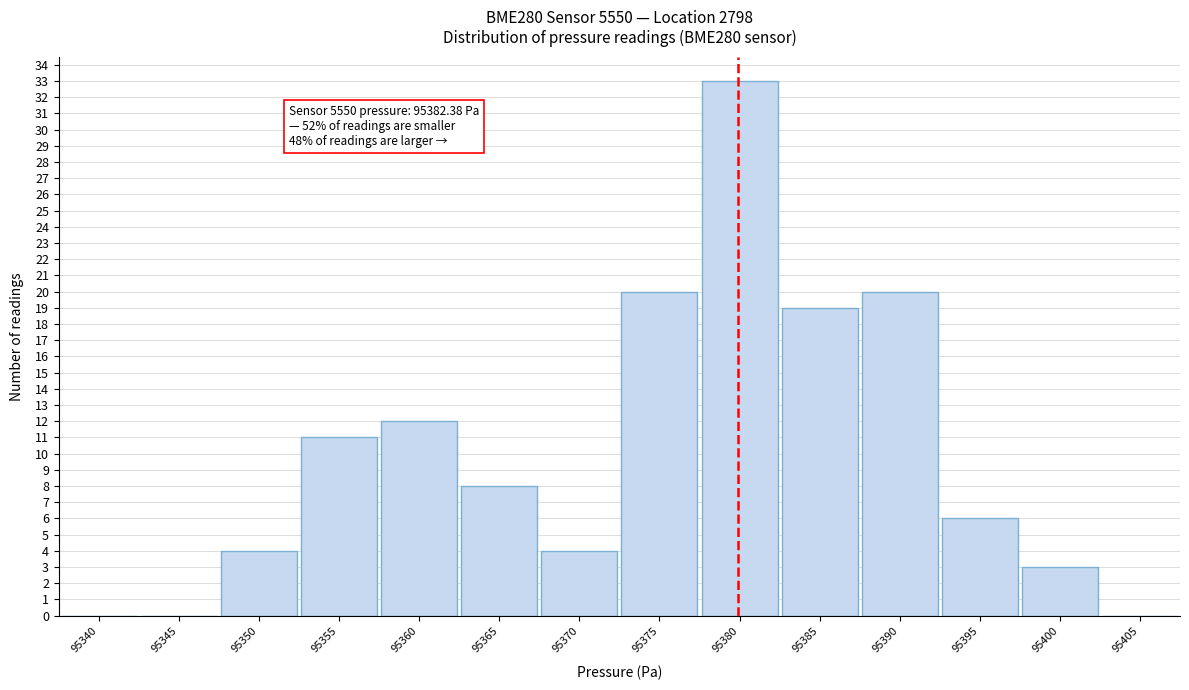

Reading right to left, extract all data points from this chart.

95405=0	95400=3	95395=6	95390=20	95385=19	95380=33	95375=20	95370=4	95365=8	95360=12	95355=11	95350=4	95345=0	95340=0